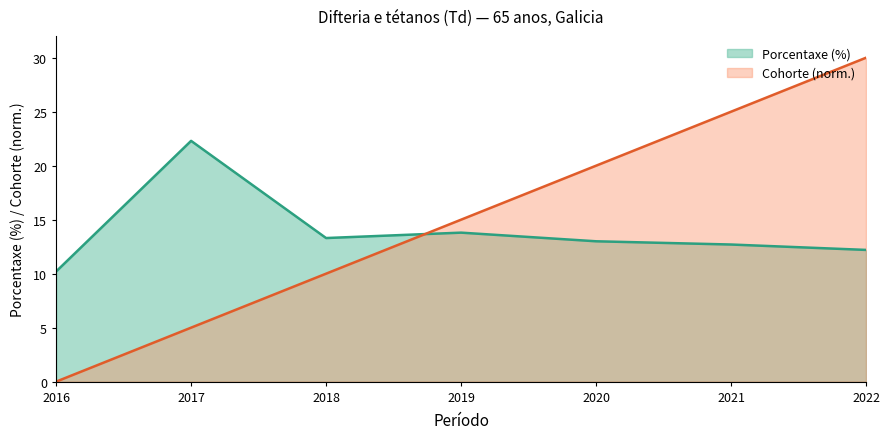

What is the difference between the Cohorte values at 2018 and 2016?

10.0